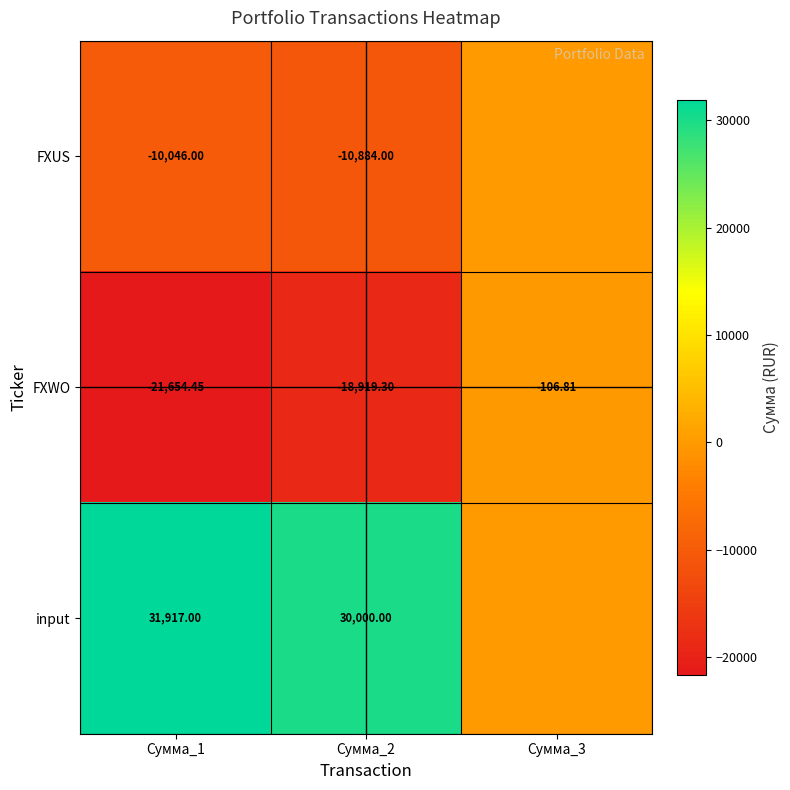

The FXWO series shows -106.8 at Сумма_3. True or false?

True